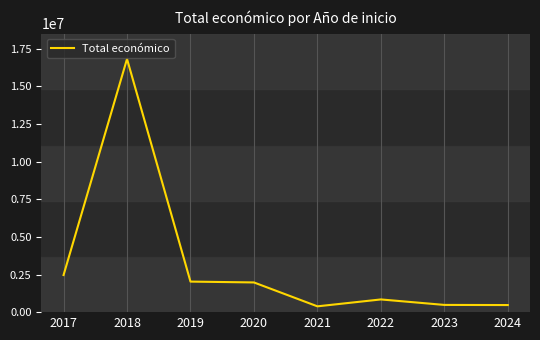

What is the difference between the values at 2020 and 2024?

1502972